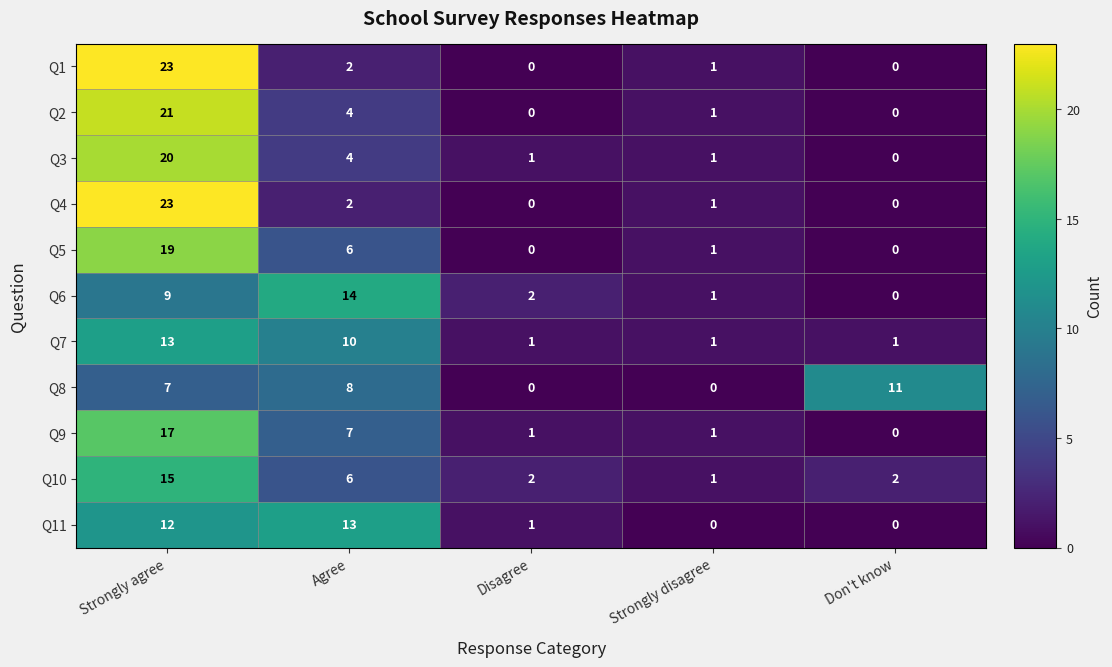

True or false: Q4 has a value of 0 at Don't know.

True